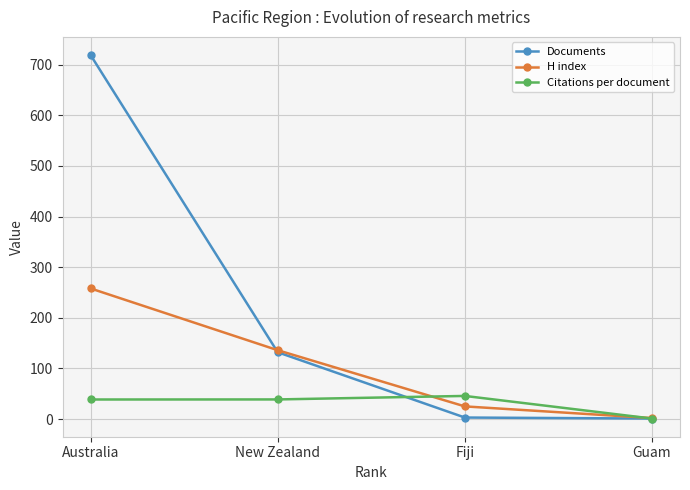

The value of Documents at New Zealand is 217.1. True or false?

False